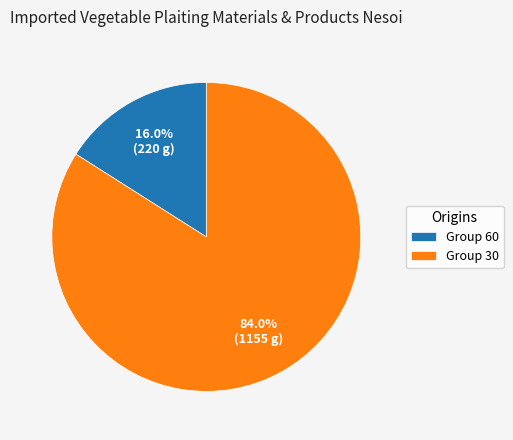

Combined, do Group 30 and Group 60 account for over 50%?

Yes